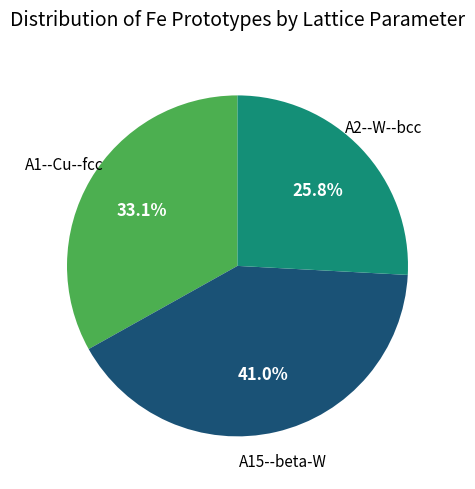

The A2--W--bcc slice represents 26% of the pie. True or false?

True